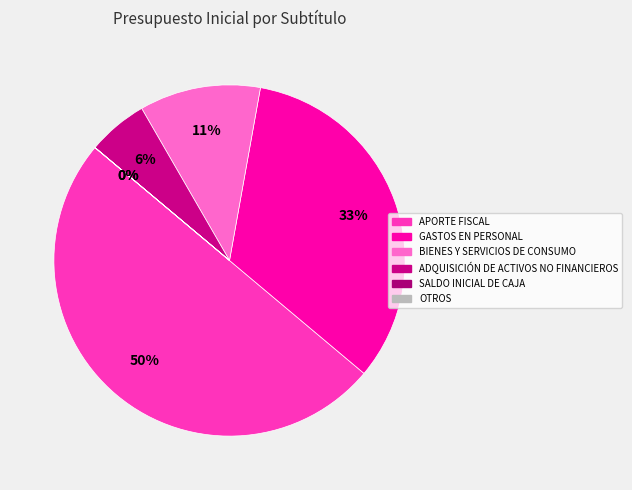

To the nearest percent, what percentage of the pie is GASTOS EN PERSONAL?

33%